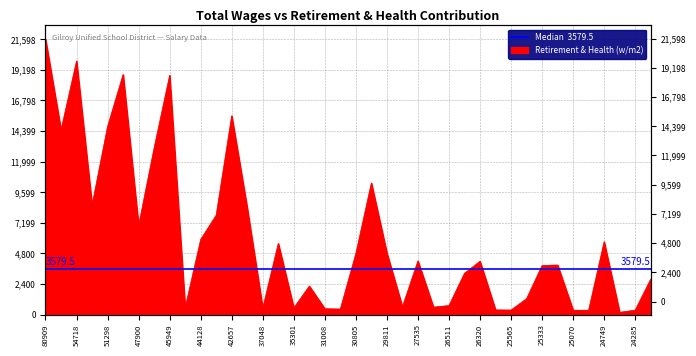

What is the change in value from 25383 to 24050?

+1530